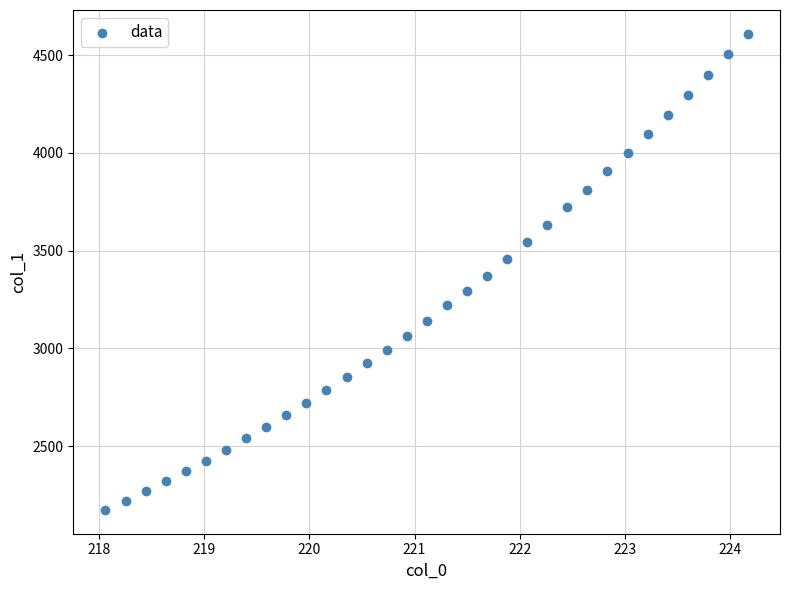

What is the range of X values (max minus min)?

6.1